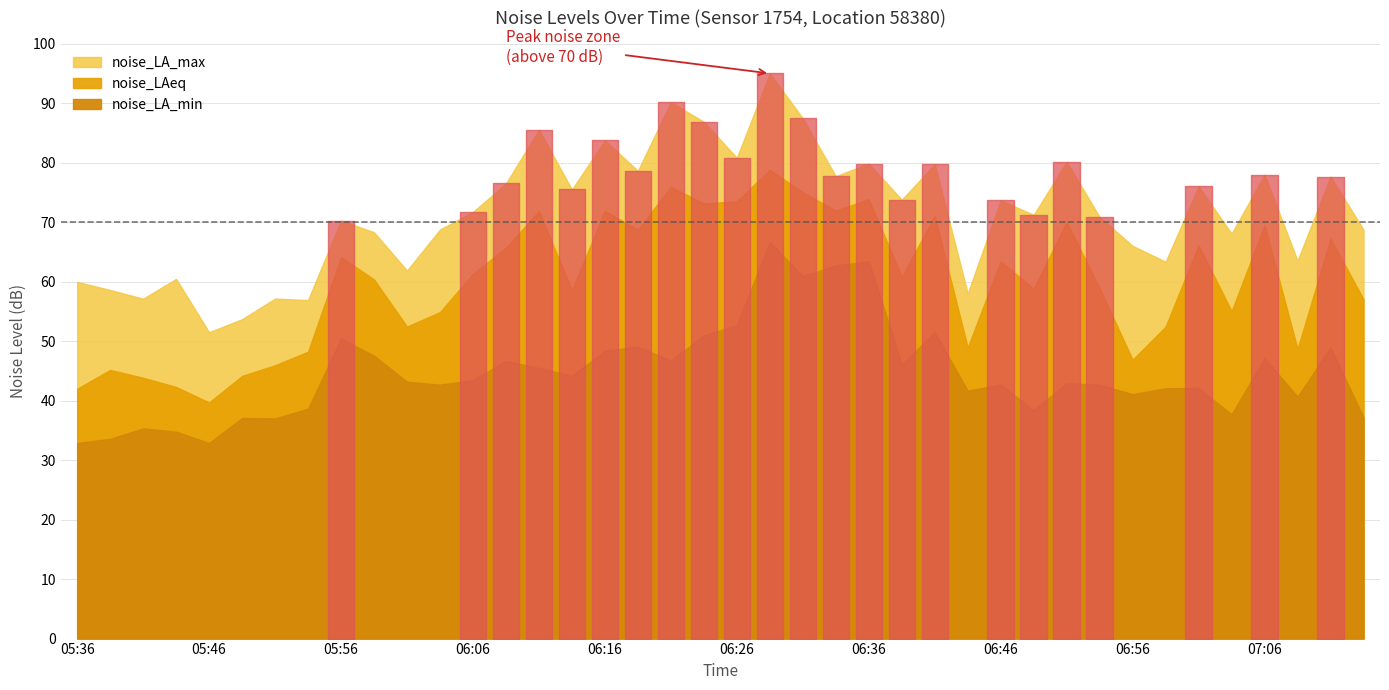

The noise_LA_max series shows 46.3 at 07:11. True or false?

False